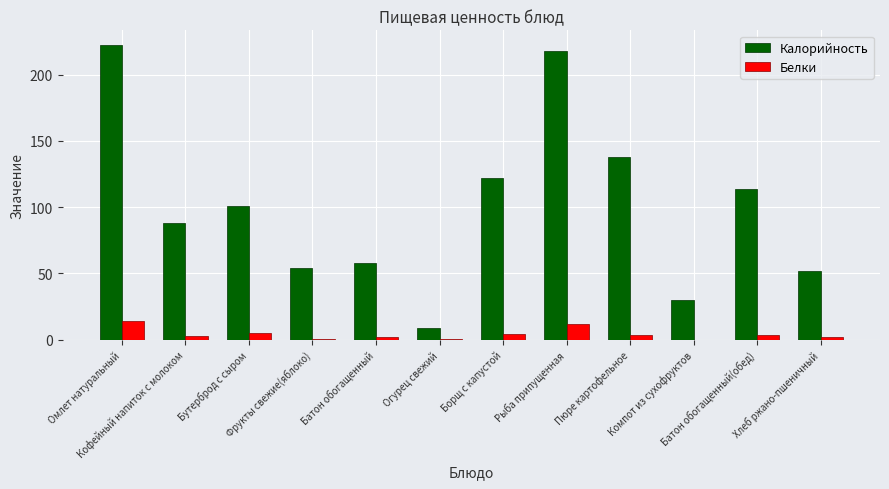

What is the highest value of the Белки series?

14.3